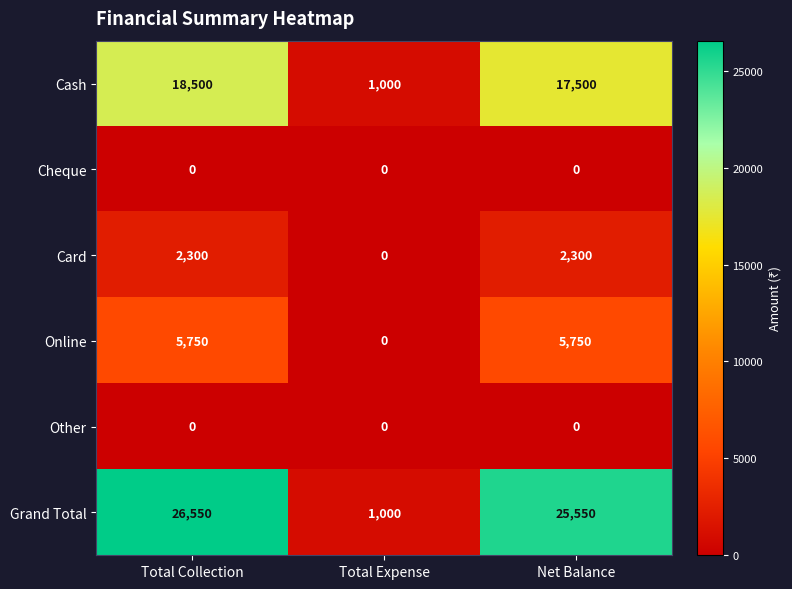

Reading left to right, what are all the values shown in this chart?

Cash: 18500	1000	17500
Cheque: 0	0	0
Card: 2300	0	2300
Online: 5750	0	5750
Other: 0	0	0
Grand Total: 26550	1000	25550